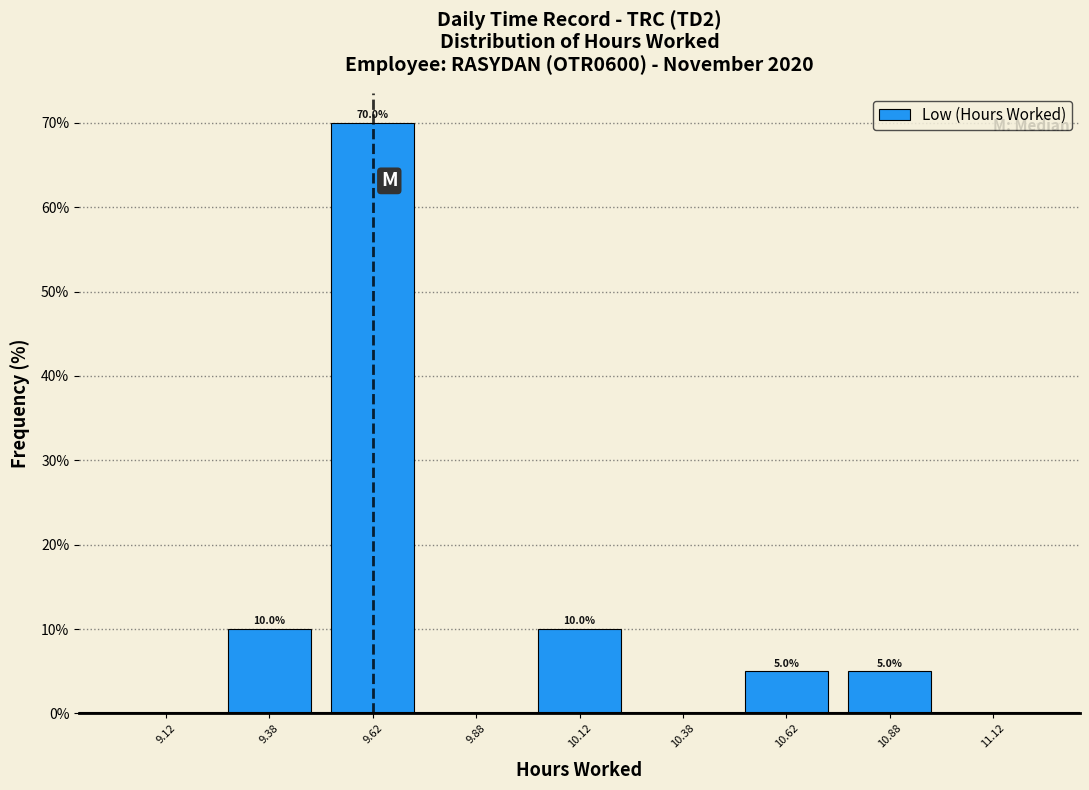

Over which range of the x-axis is the bar tallest?

9.50 to 9.75